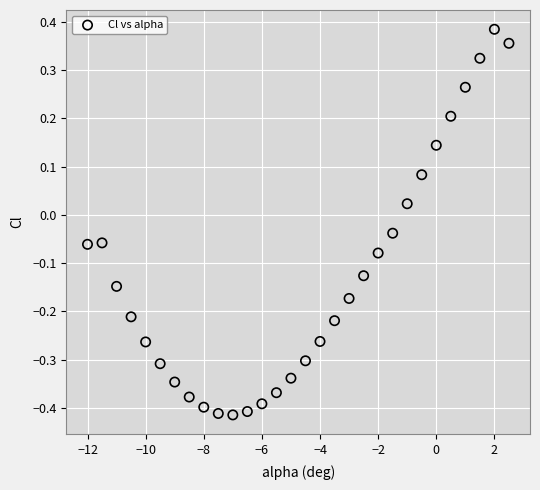

What is the range of Y values (max minus min)?

0.8